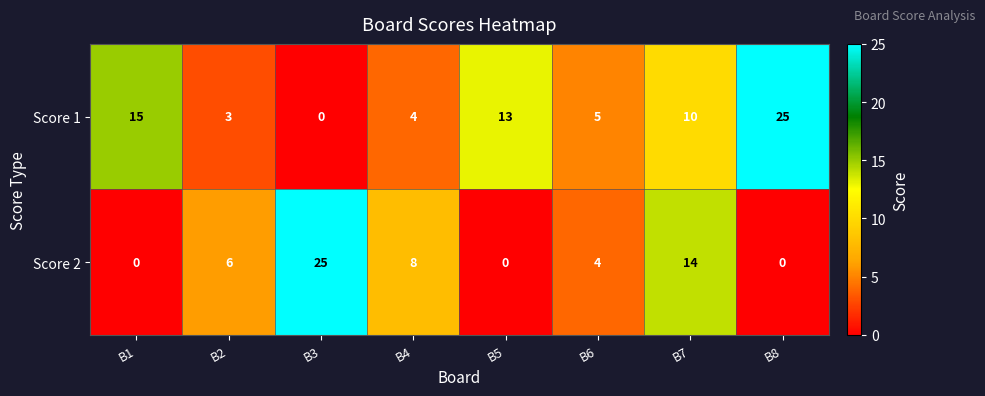

What is the sum of all Score 1 values?

75